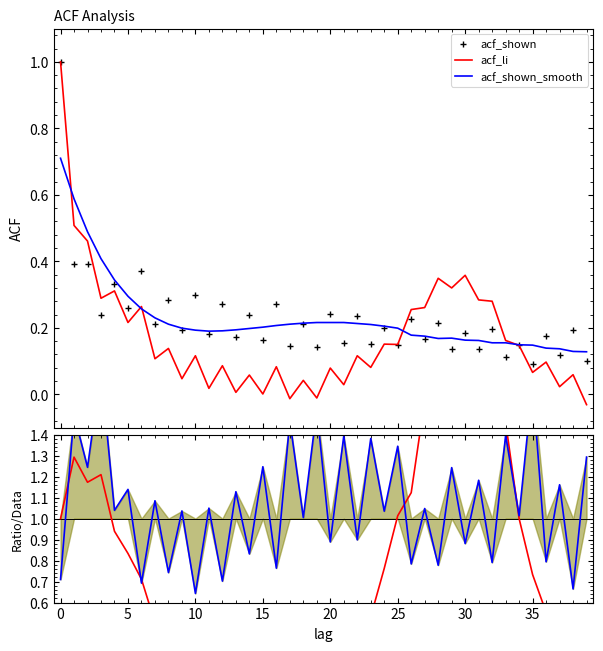

What are all the series names shown in the legend?

acf_shown, acf_li, acf_shown_smooth